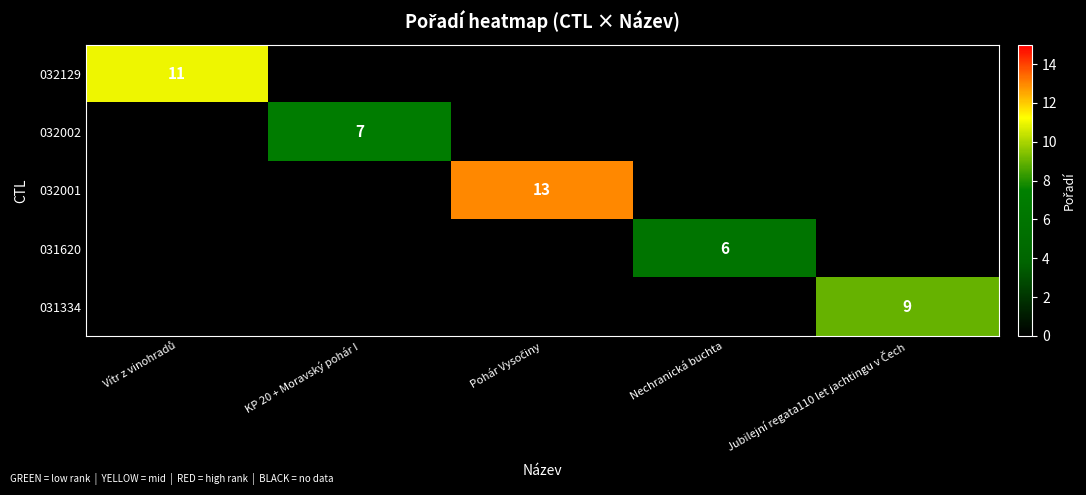

Where is 032129 nearest to the value 11?

Vítr z vinohradů